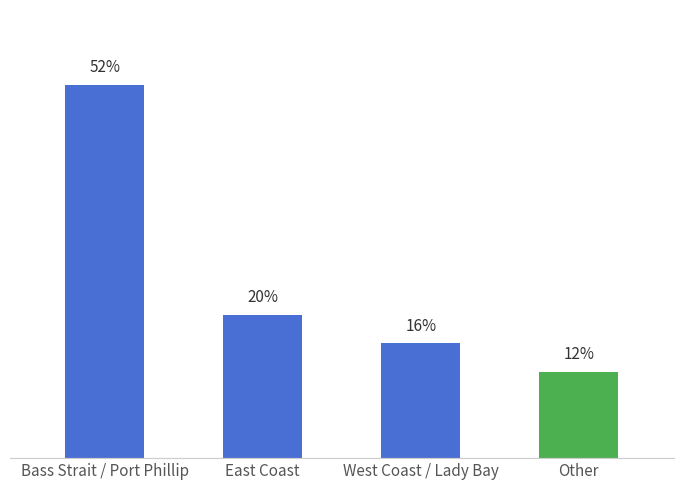

The value at Other is 12. True or false?

True